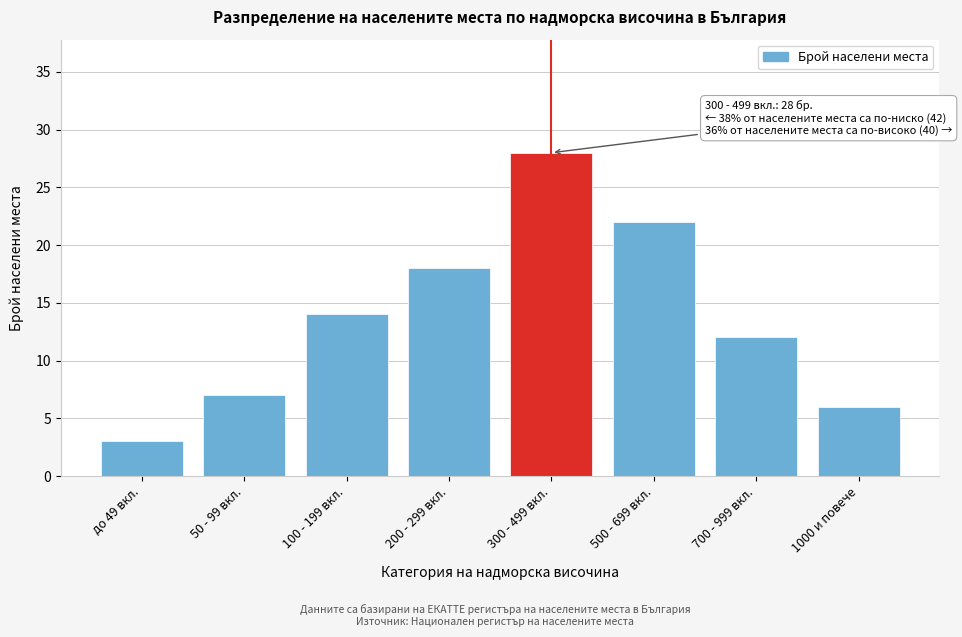

Reading right to left, what are all the values shown in this chart?

1000 и повече=6	700 - 999 вкл.=12	500 - 699 вкл.=22	300 - 499 вкл.=28	200 - 299 вкл.=18	100 - 199 вкл.=14	50 - 99 вкл.=7	до 49 вкл.=3